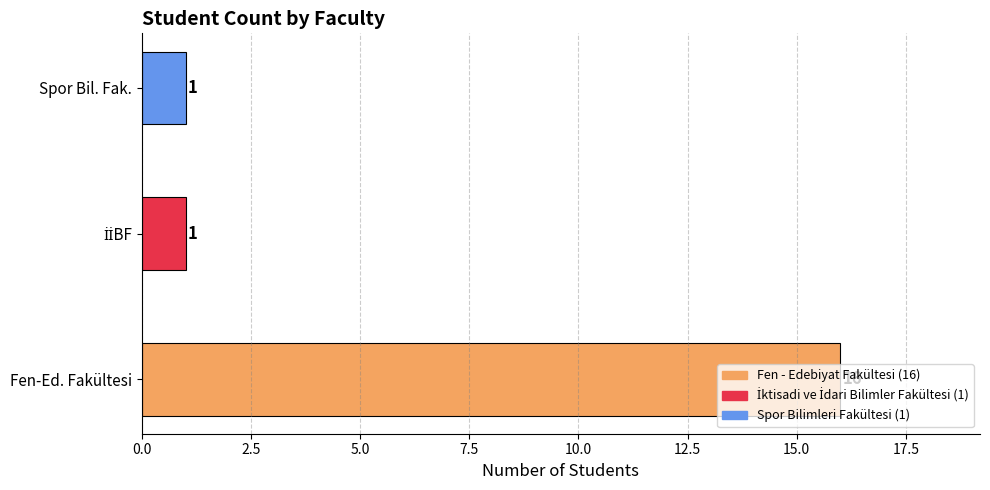

True or false: the data shows 16 at Fen-Ed. Fakültesi.

True